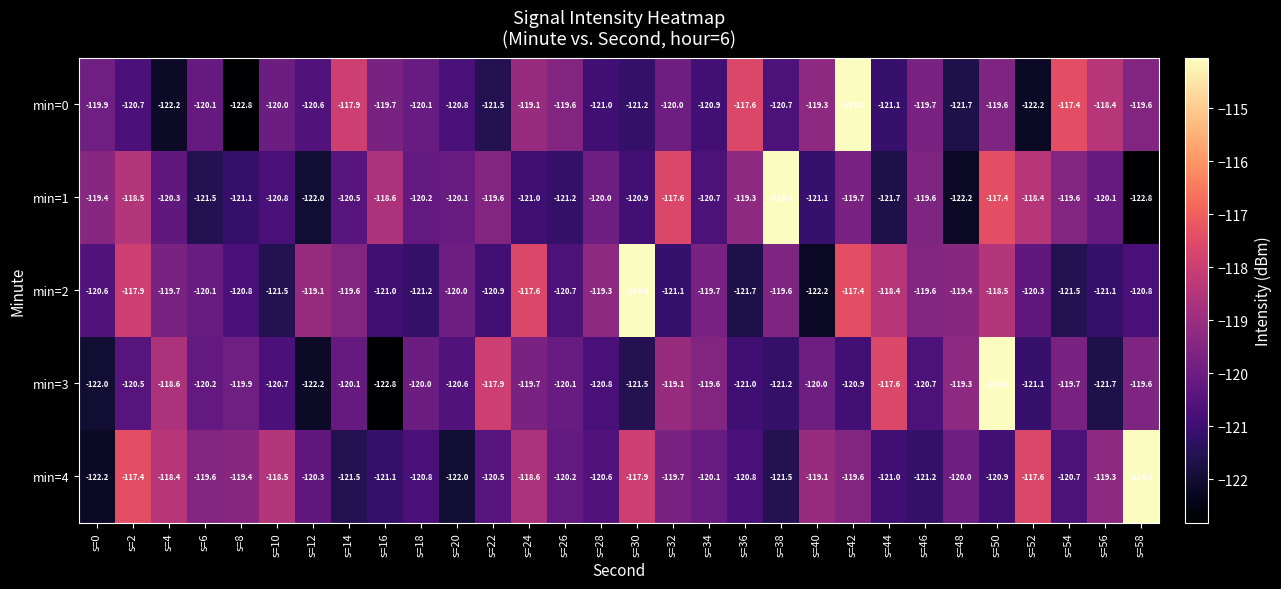

Between s=6 and s=46, which series saw the biggest shift?

min=1